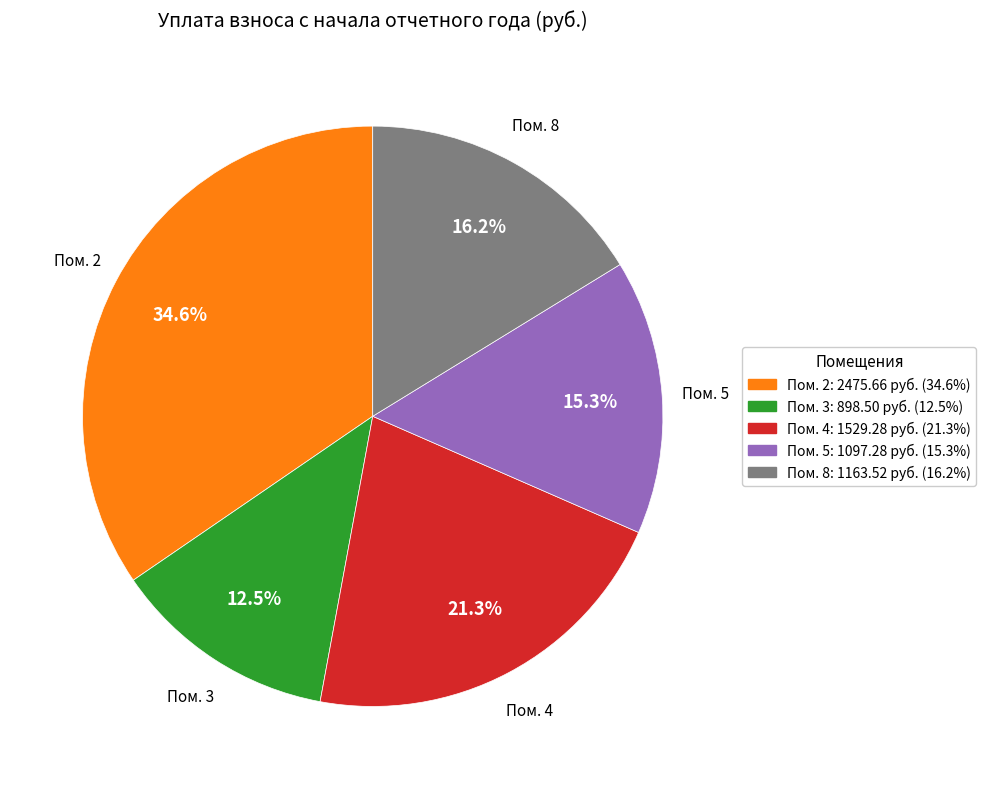

Does any single category account for the majority?

No